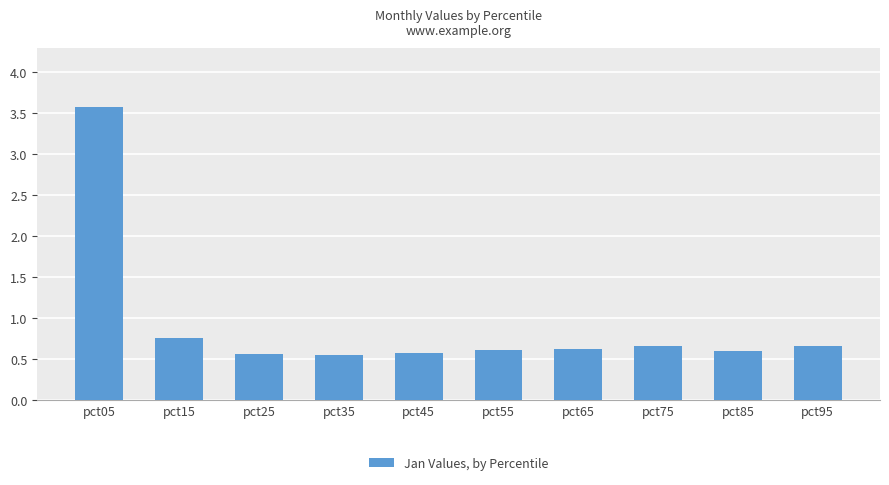

What is the value of the 1st bar from the left?

3.6